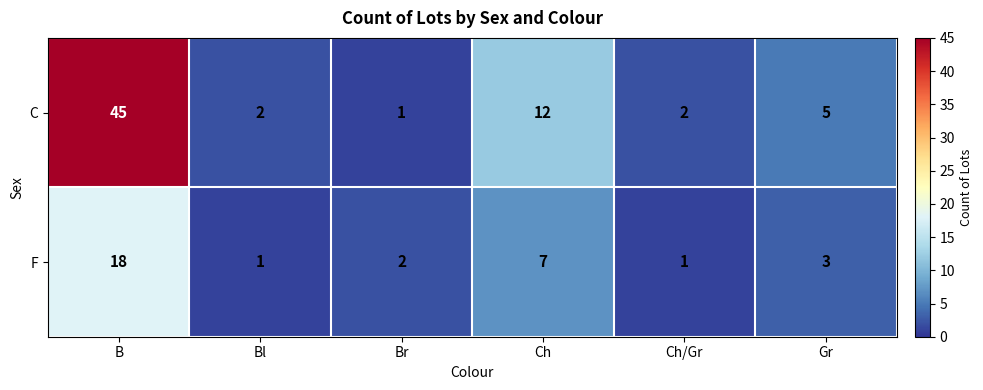

Which series has the largest range (max minus min)?

C